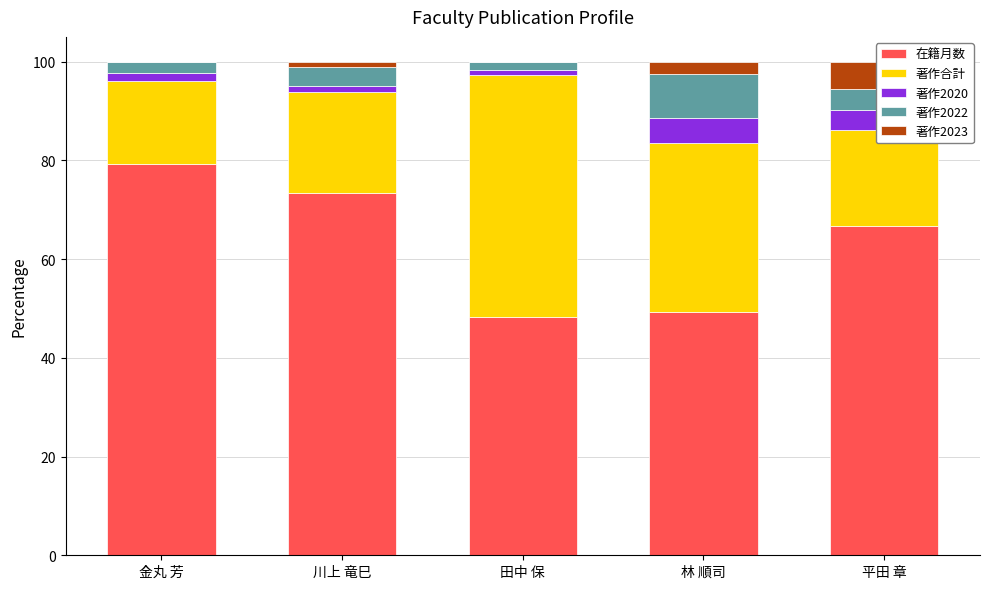

The value of 著作合計 at 川上 竜巳 is 36.3. True or false?

False